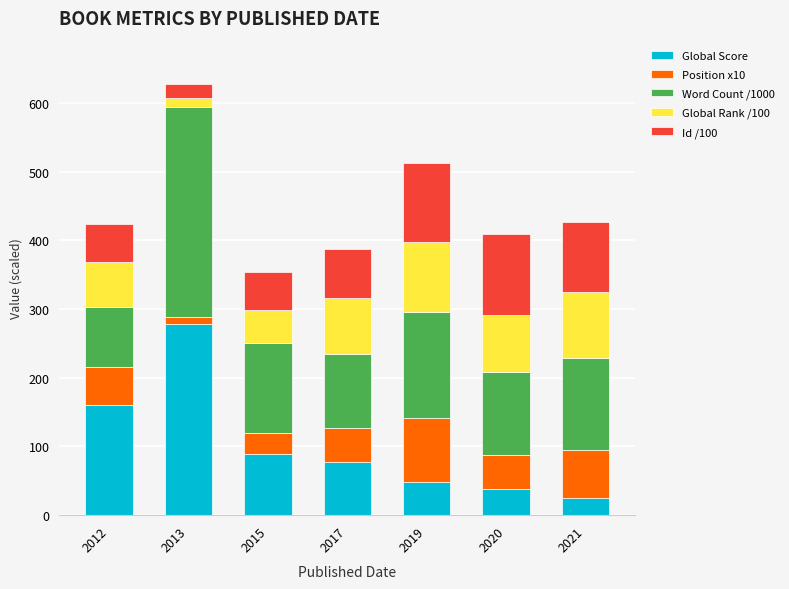

What is the total value across all series at 2021?

427